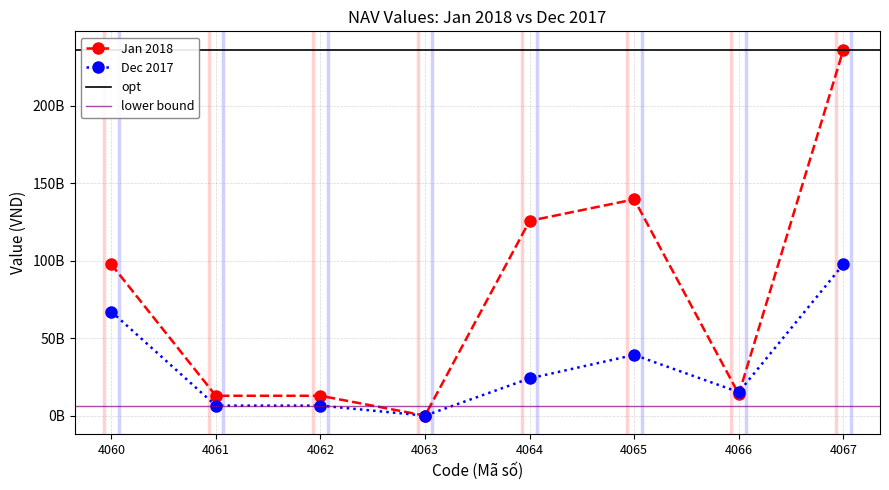

Which label corresponds to the largest value in the chart?

4067